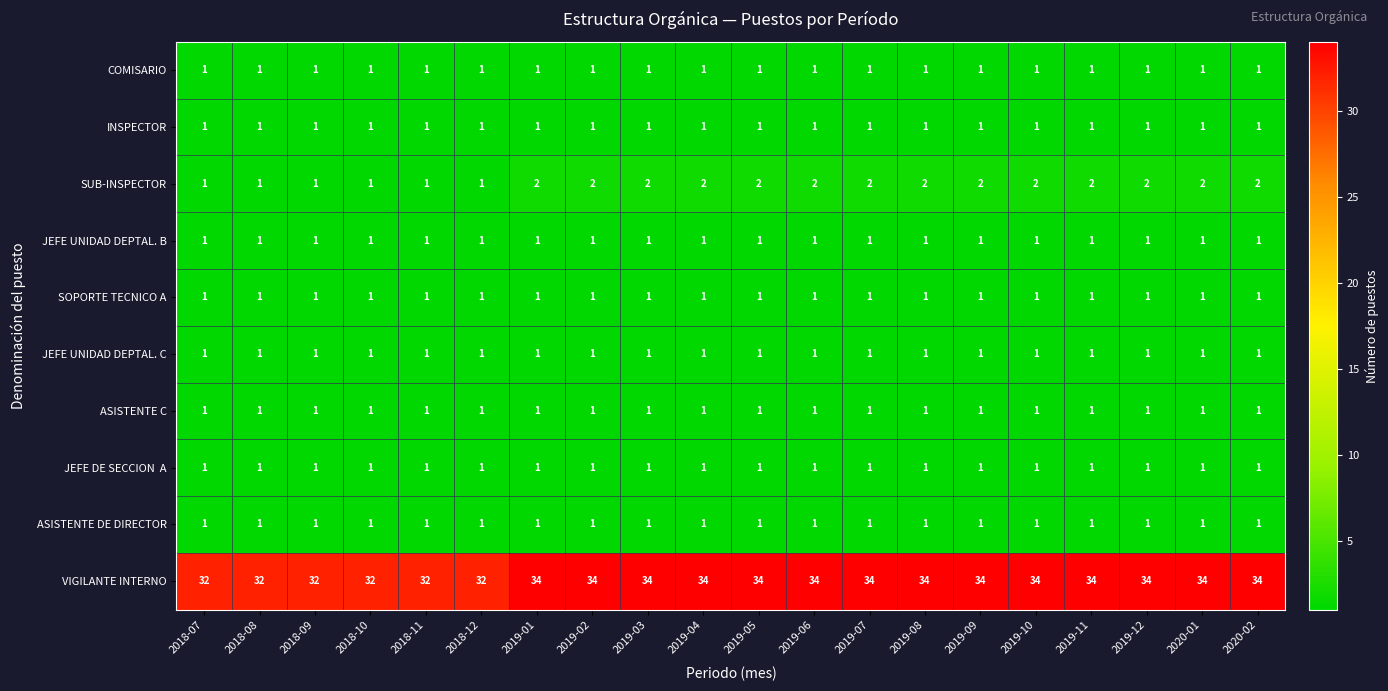

What is the smallest value displayed?

1